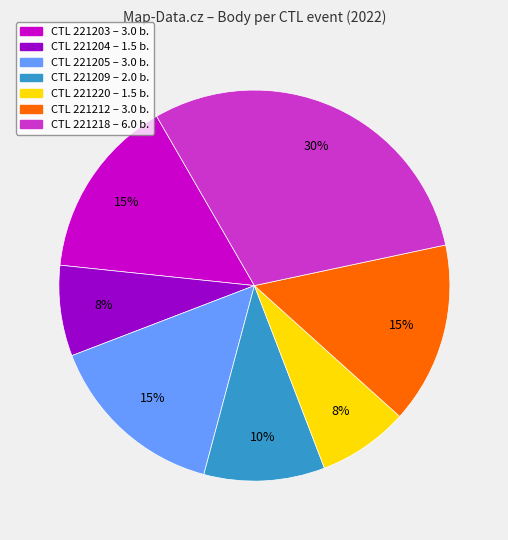

To the nearest percent, what is the average slice percentage?

14%